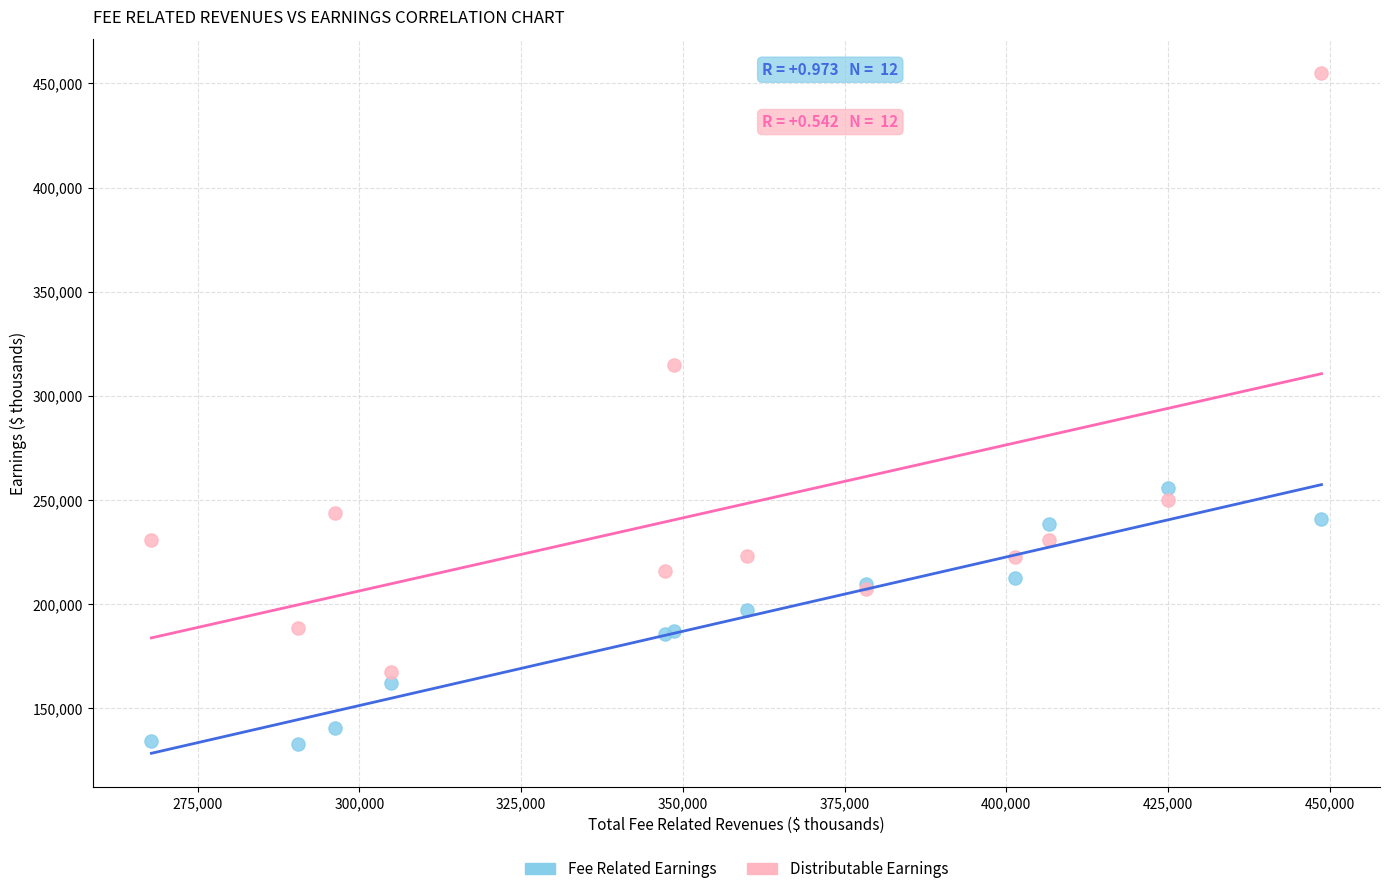

Which series has the largest Y range (max minus min)?

Distributable Earnings